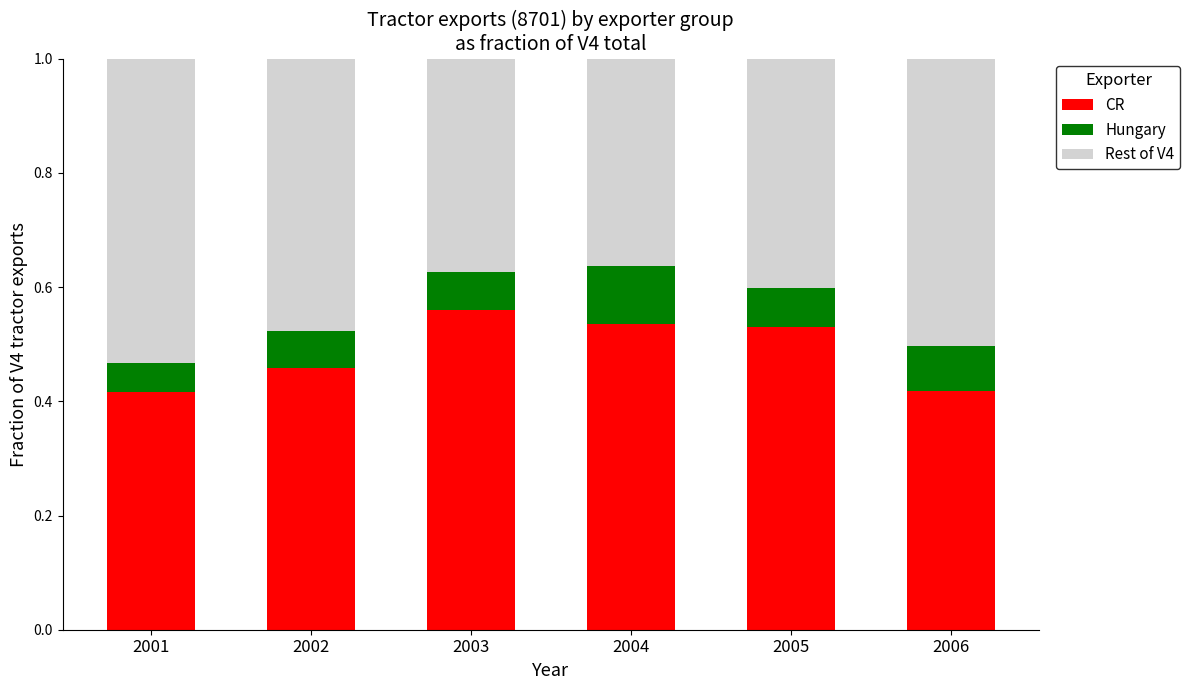

Is it true that CR equals 0.8 at 2004?

False